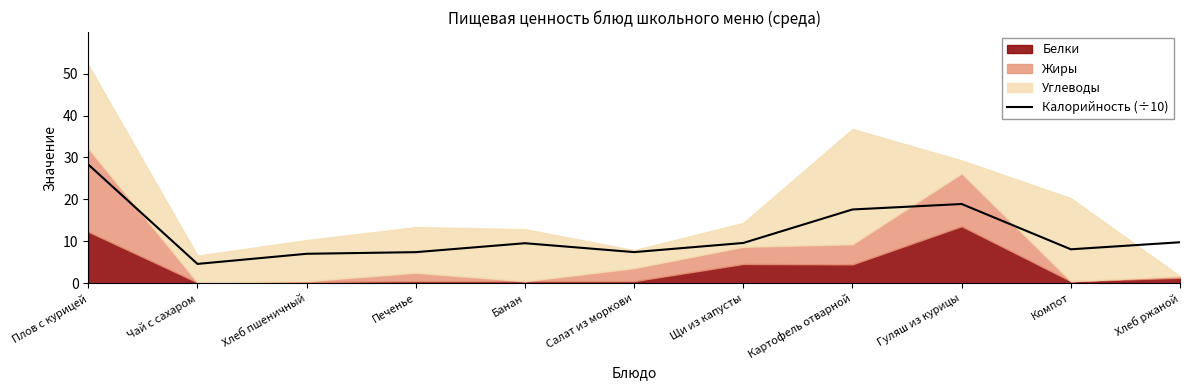

What is the sum of the values at Салат из моркови and Хлеб пшеничный?

14.5